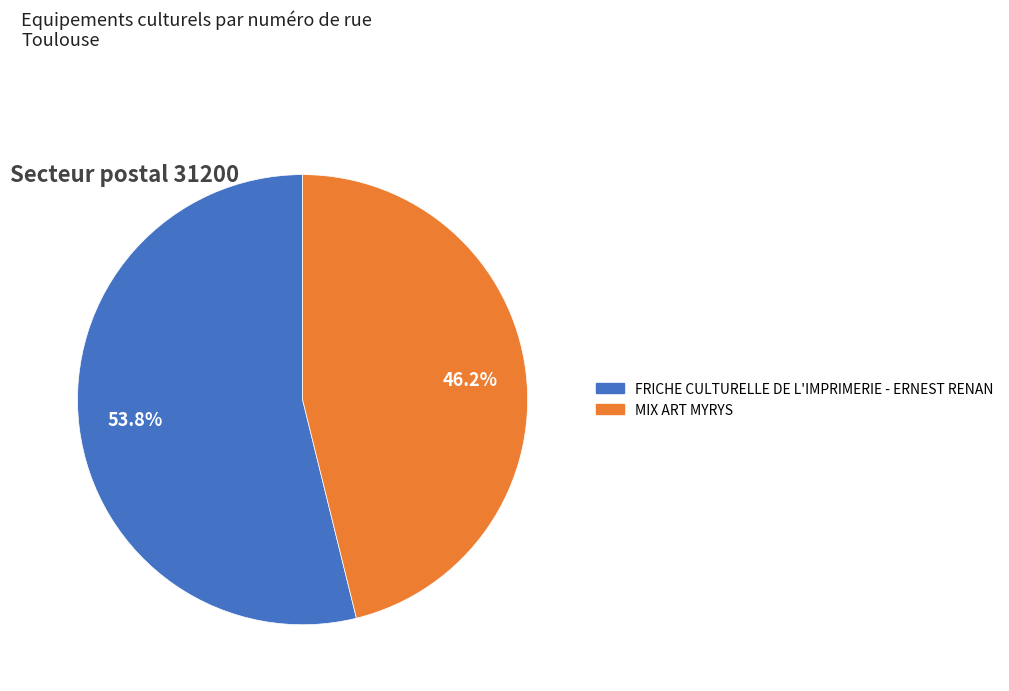

Which category has the biggest portion of the pie?

FRICHE CULTURELLE DE L'IMPRIMERIE - ERNEST RENAN